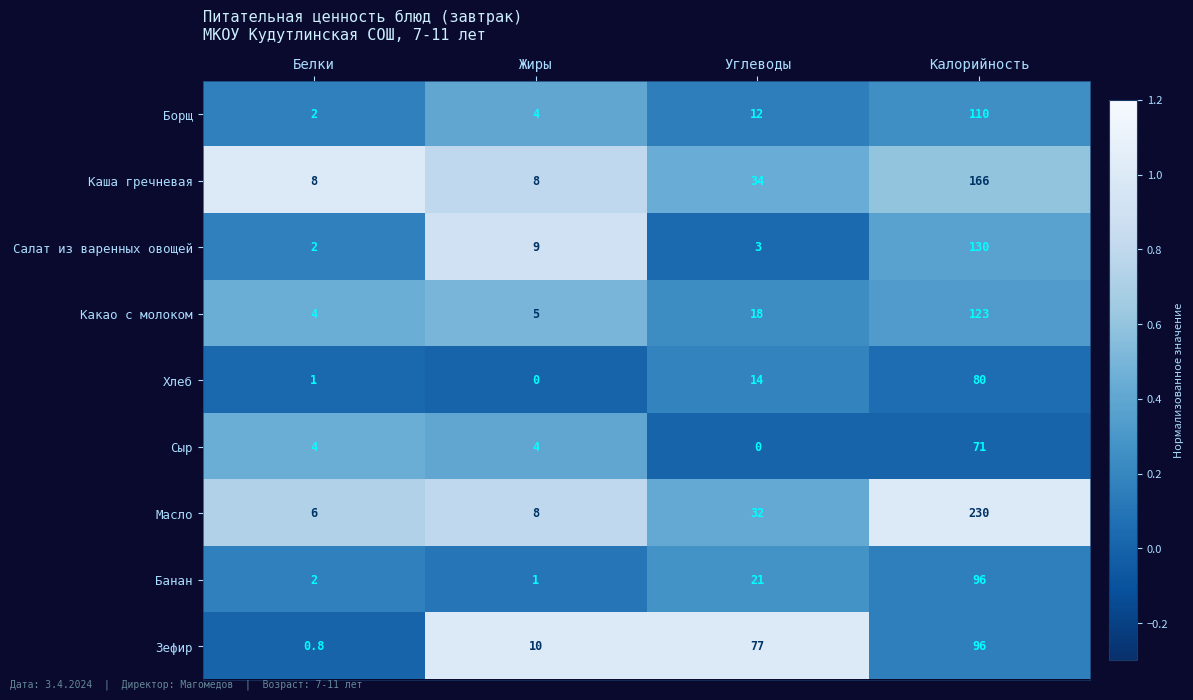

What is the difference between the highest and lowest values at Калорийность?

159.0